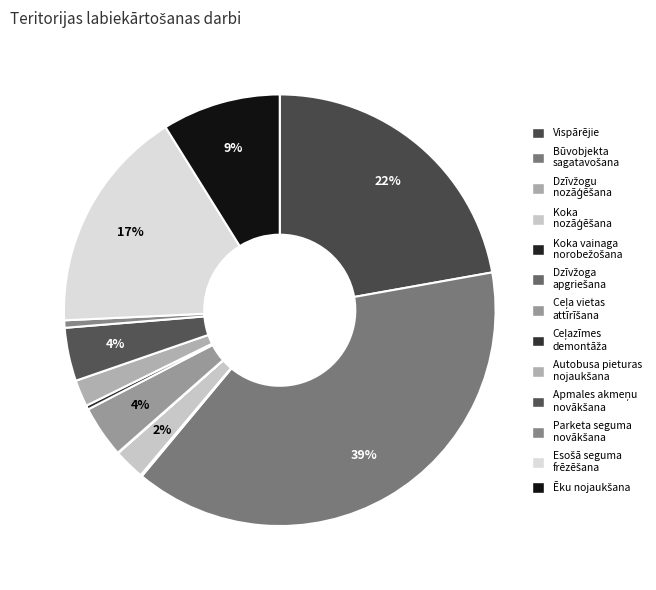

What portion of the pie excludes Koka vainaga norobežošana?

100.0%